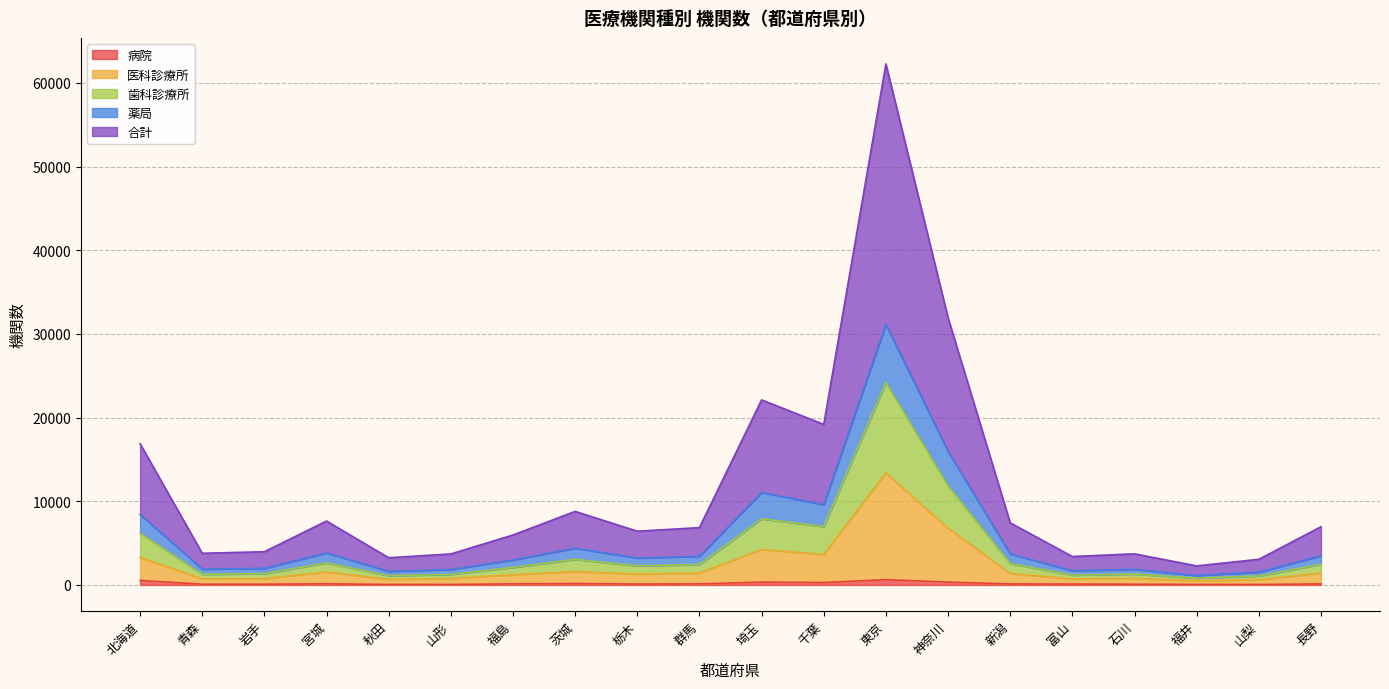

What position from the right is 山梨?

2